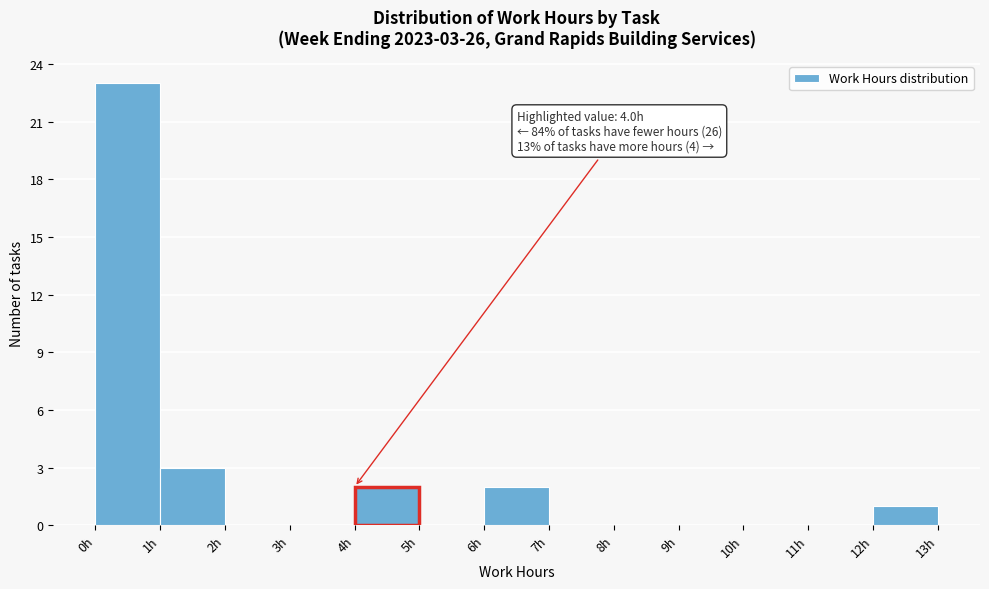

Over which range of the x-axis is the bar tallest?

0 to 1